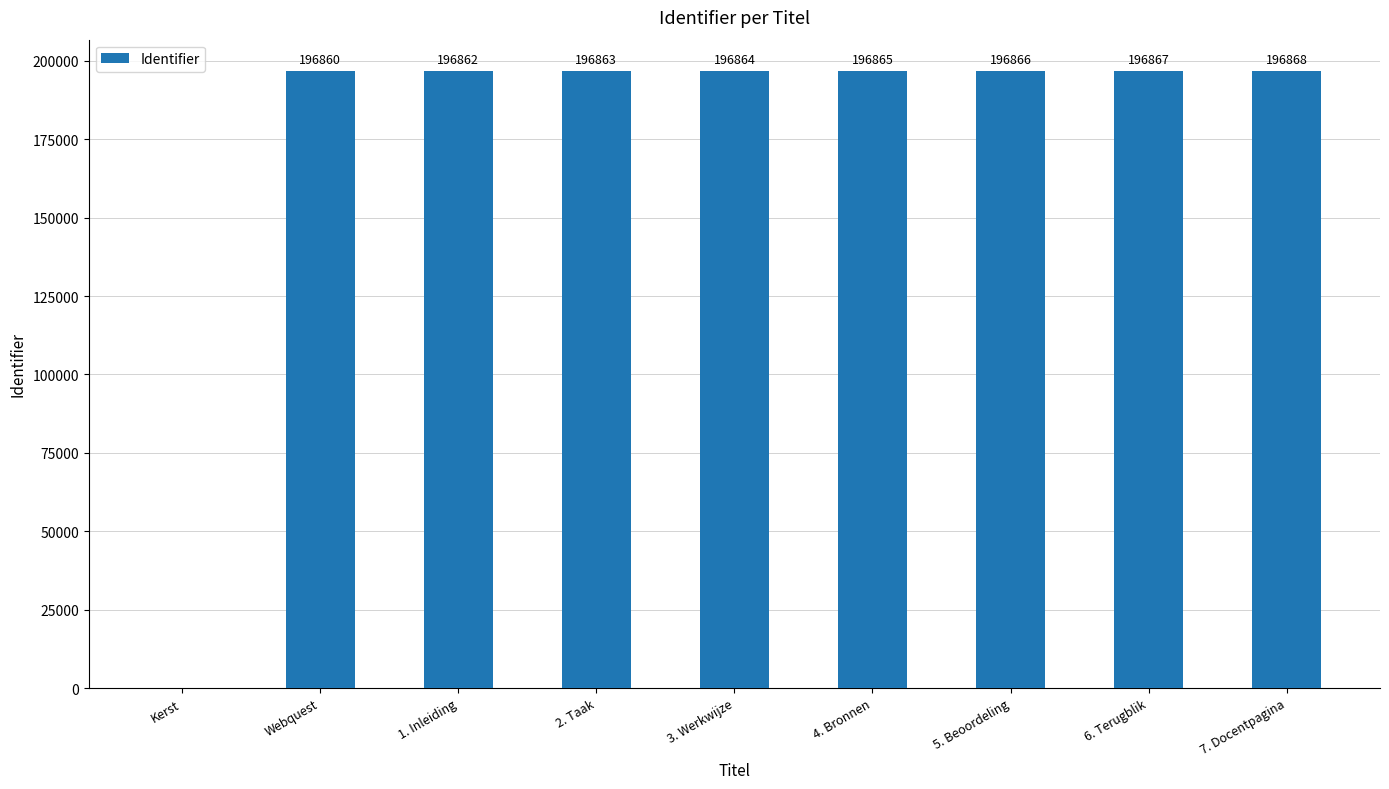

What is the sum of the values at 6. Terugblik and Webquest?

393727